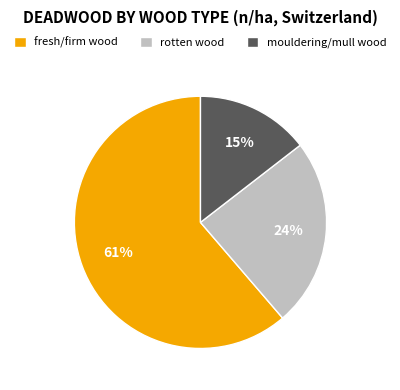

Is the sum of rotten wood and fresh/firm wood greater than half?

Yes